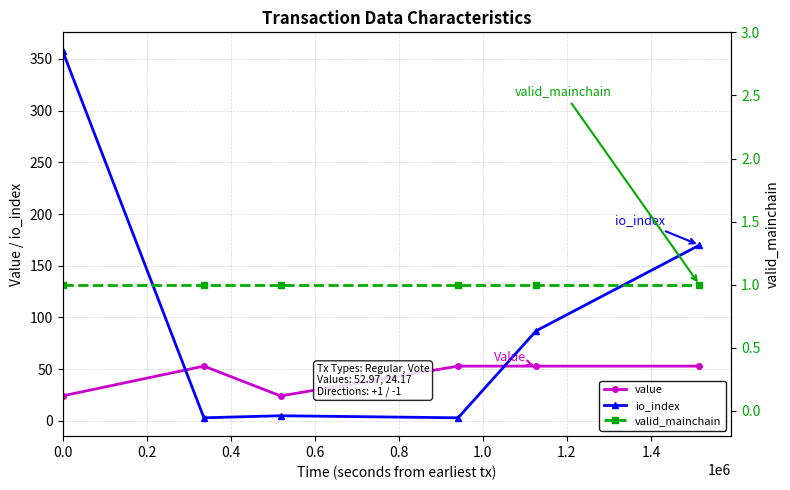

True or false: value and io_index cross at least once.

True